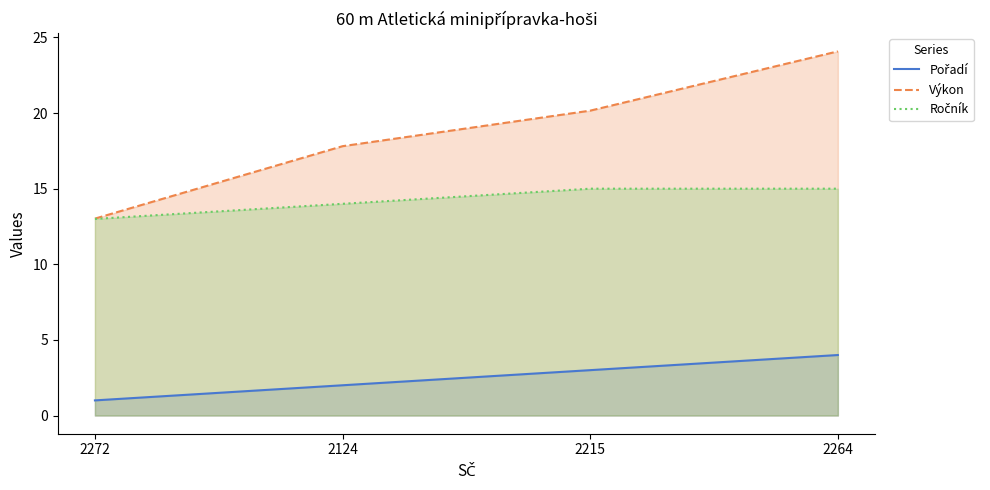

Rank the series by their average value, from lowest to highest.

Pořadí, Ročník, Výkon